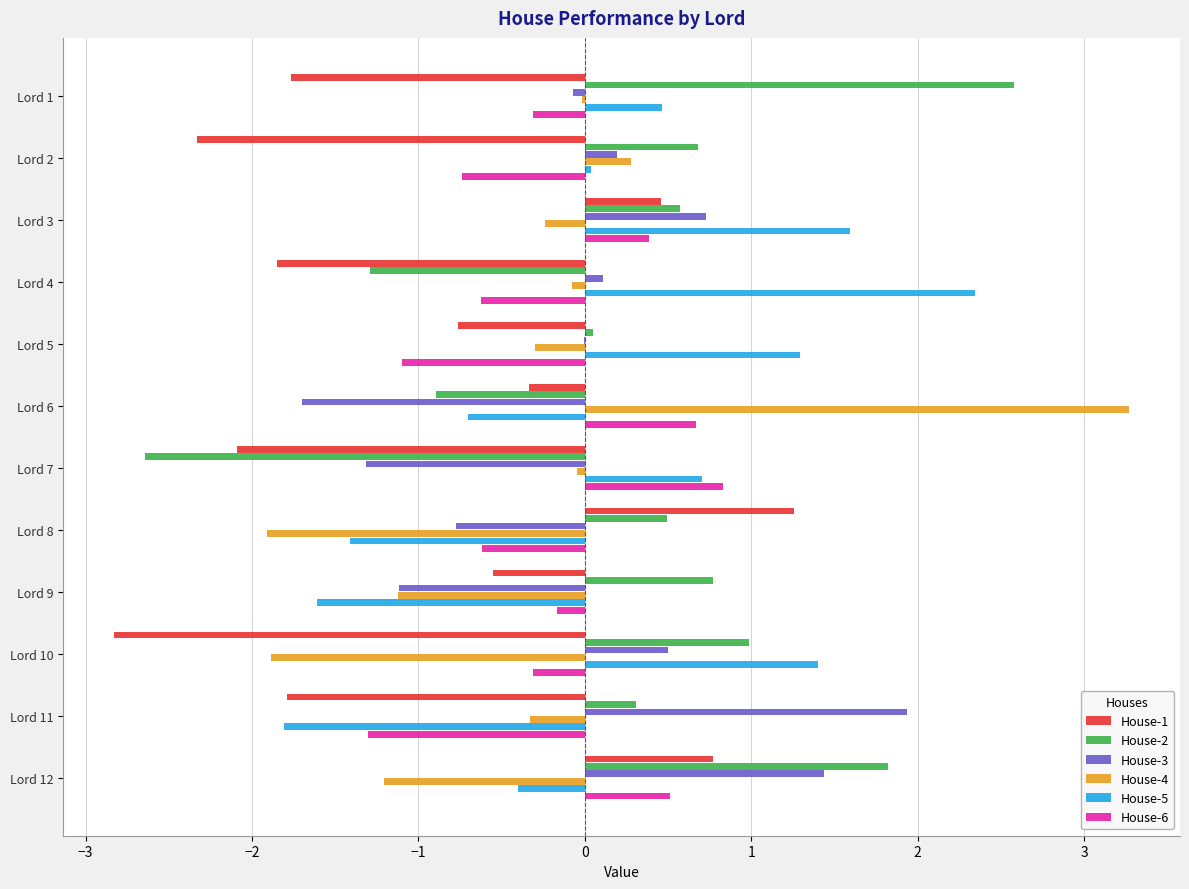

The value of House-1 at Lord 8 is 1.3. True or false?

True